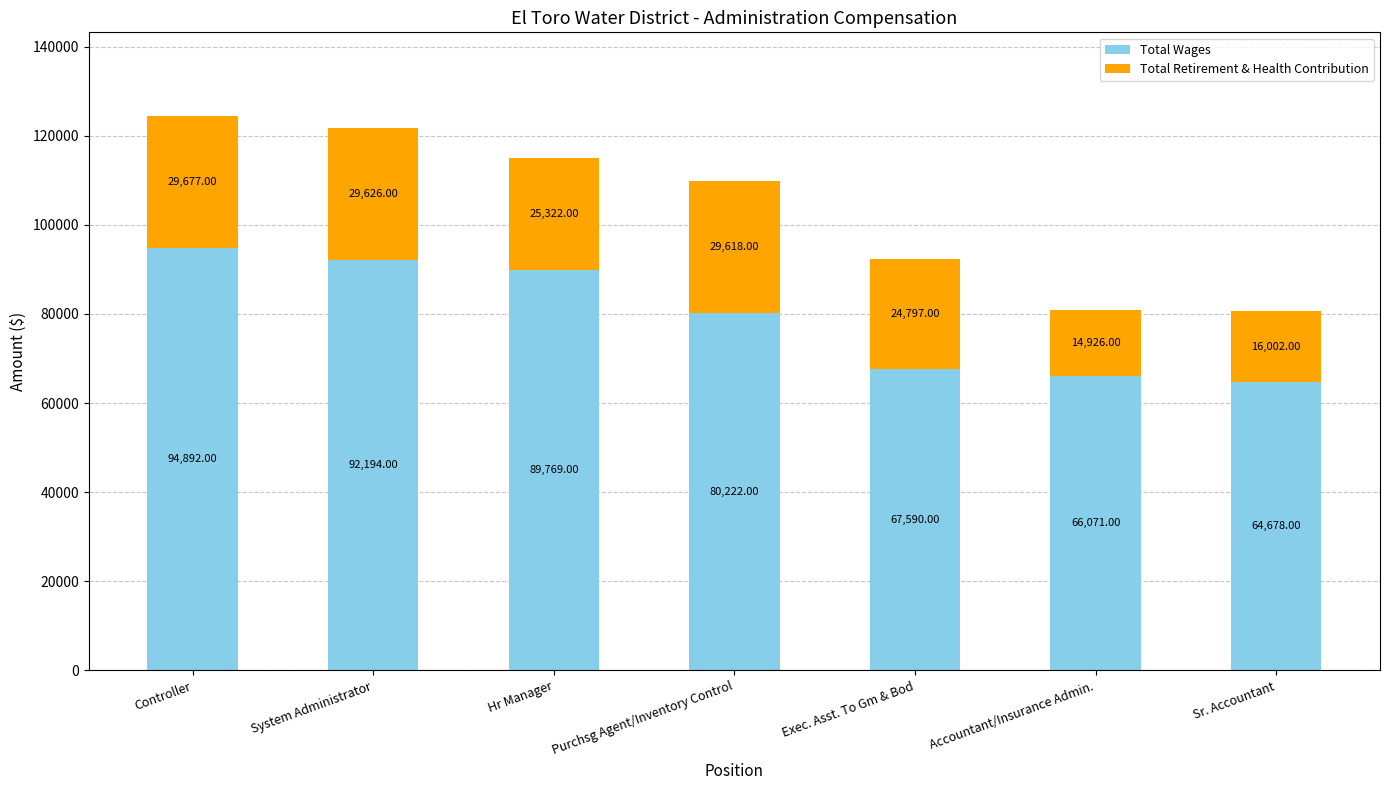

What is the difference between the maximum and second lowest values in the Total Wages series?

28821